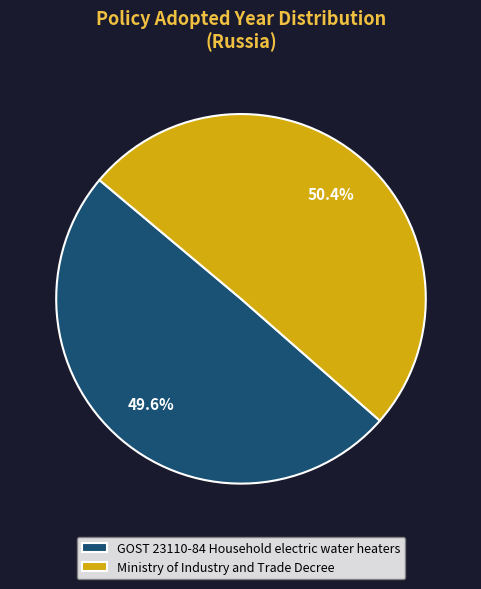

To the nearest percent, what is the combined percentage of GOST 23110-84 Household electric water heaters and Ministry of Industry and Trade Decree?

100%